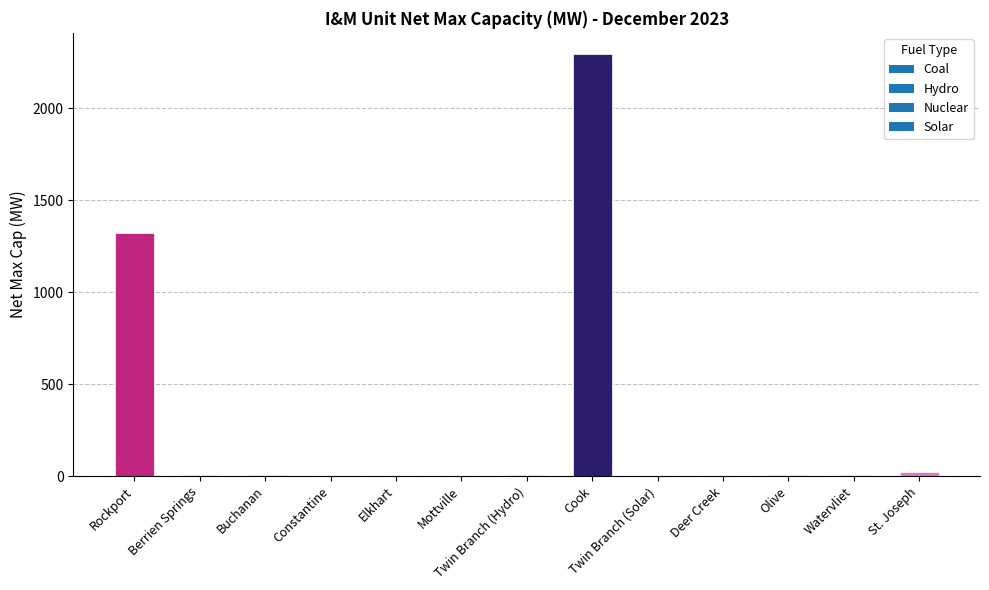

How many data points does each series have?

13